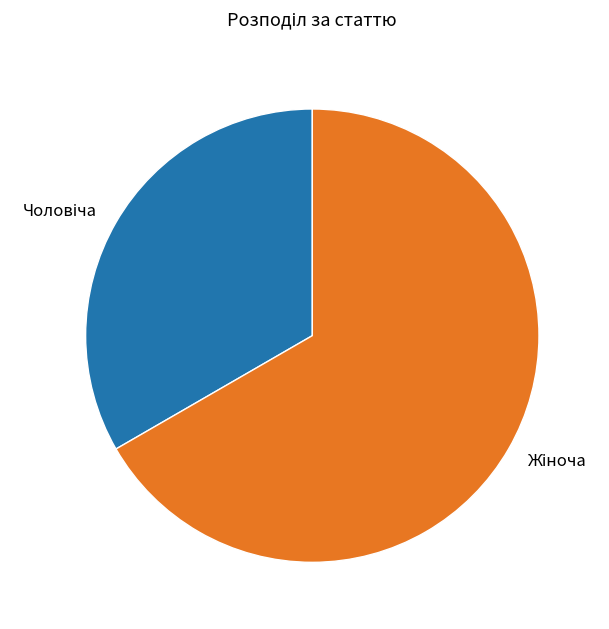

Is there a majority slice in this chart?

Yes